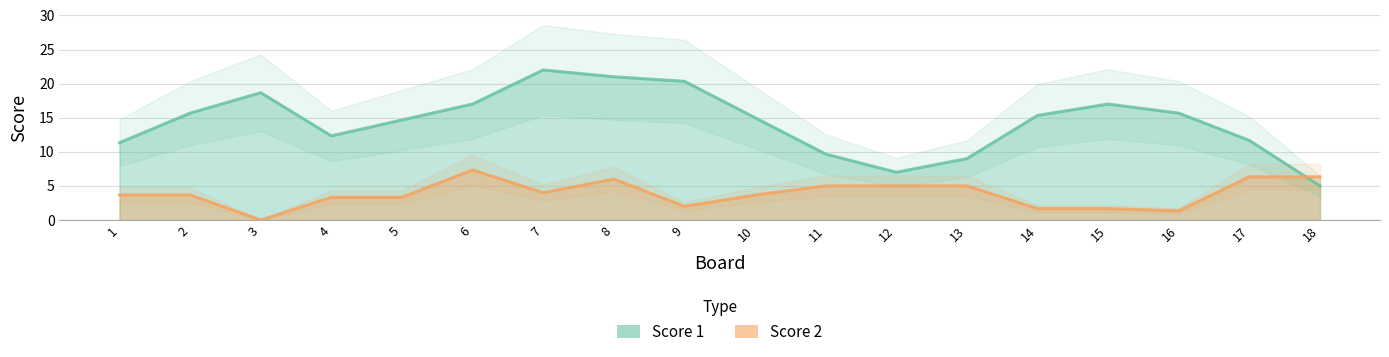

Where is the first local maximum for Score 1?

2